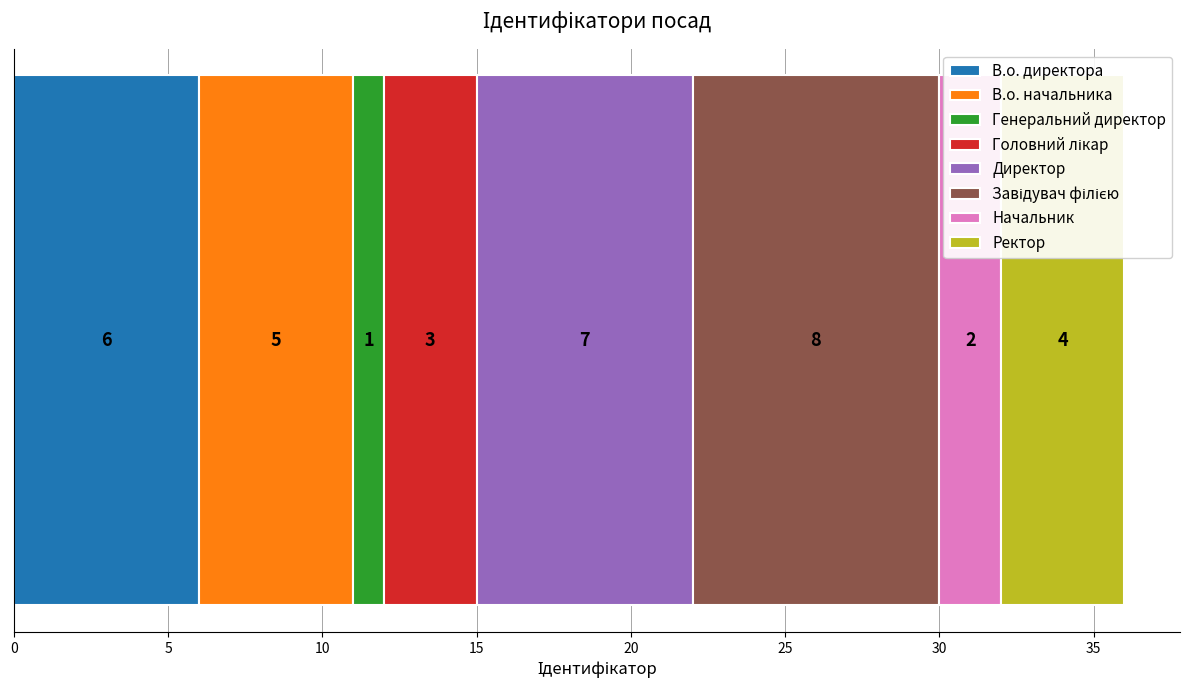

What is the maximum value for В.о. директора?

6